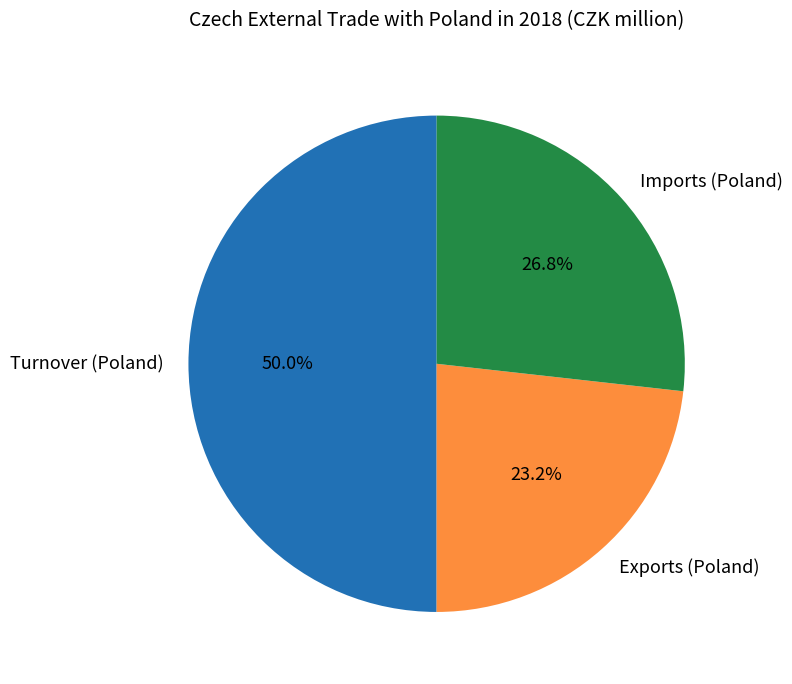

How many slices are in this pie chart?

3